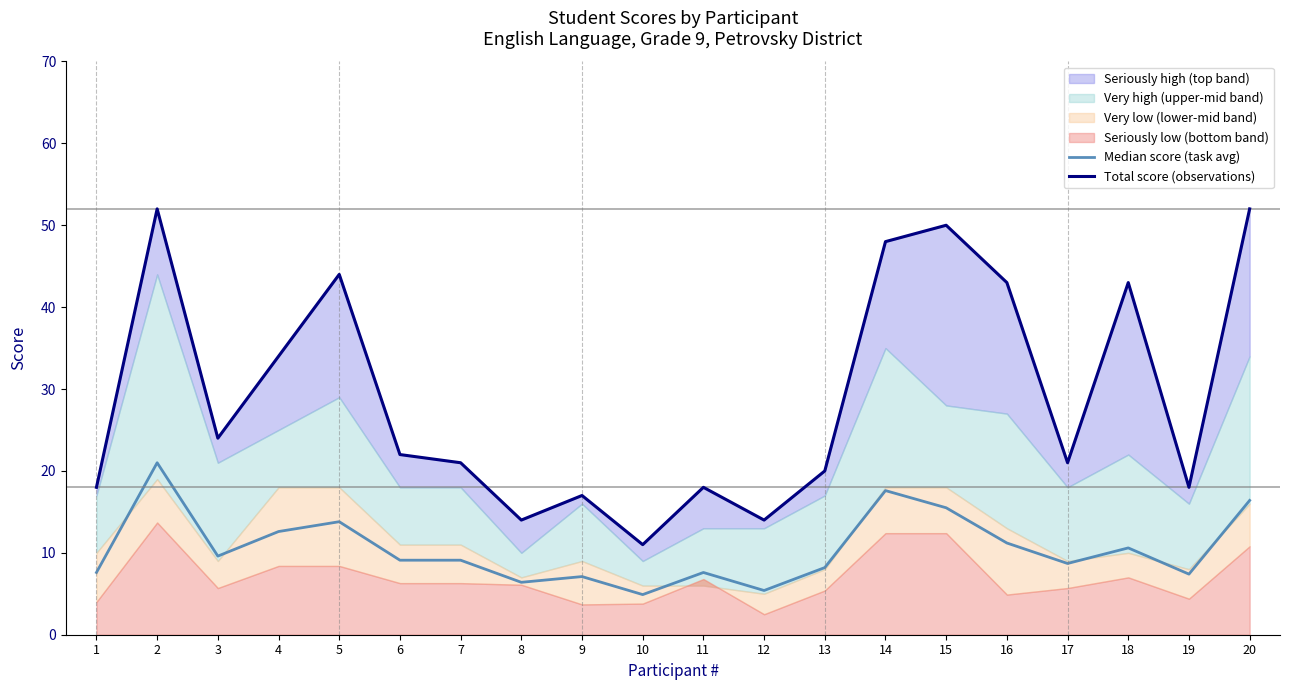

At 17, list the series in order from largest to smallest.

Total score (observations), Median score (task avg)